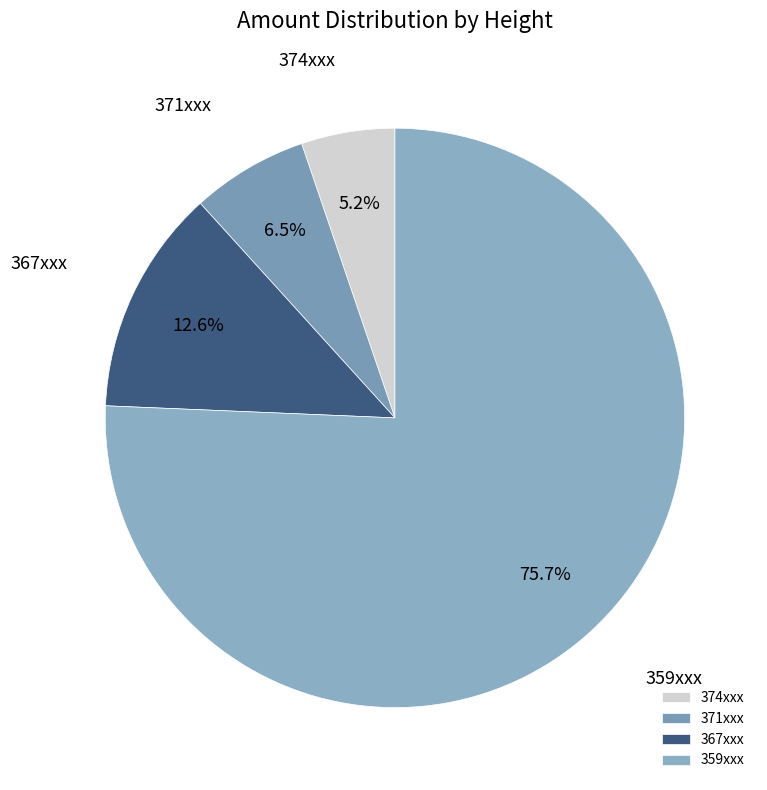

What is the largest slice in the pie chart?

359xxx